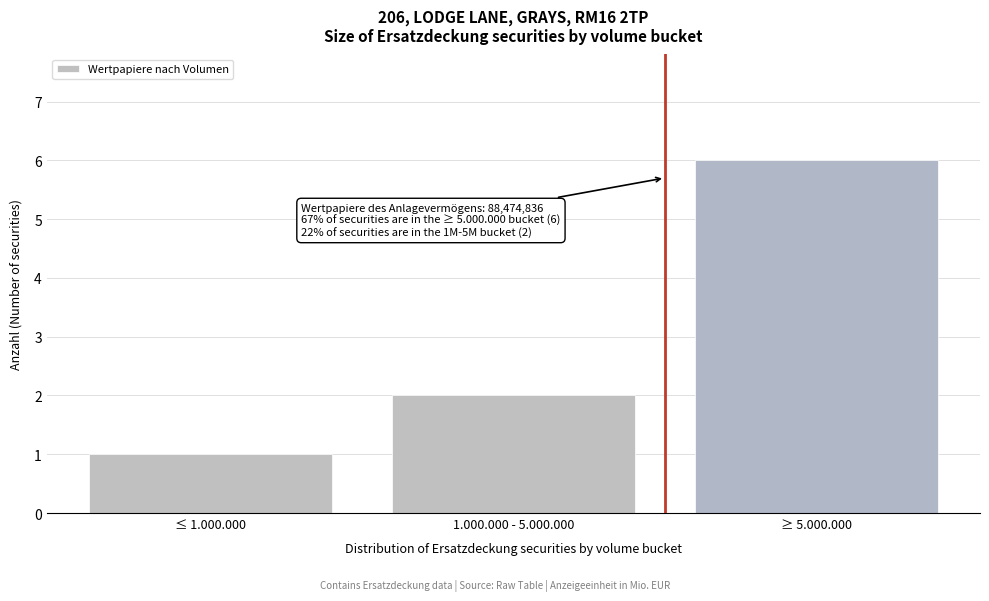

Reading left to right, what are all the values shown in this chart?

≤ 1.000.000=1	1.000.000 - 5.000.000=2	≥ 5.000.000=6